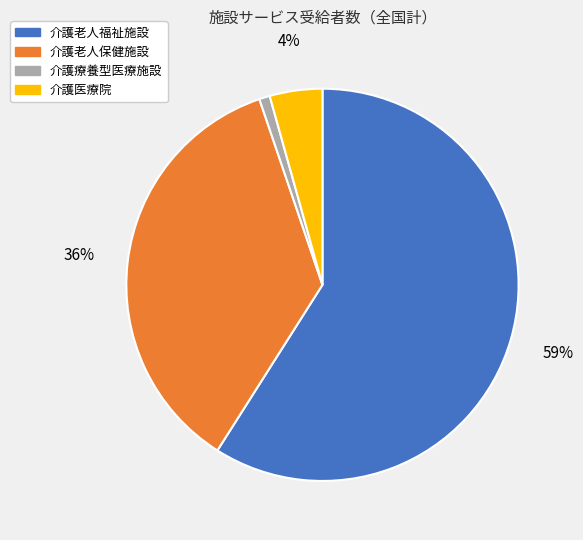

Rank the categories by value from lowest to highest.

介護療養型医療施設, 介護医療院, 介護老人保健施設, 介護老人福祉施設